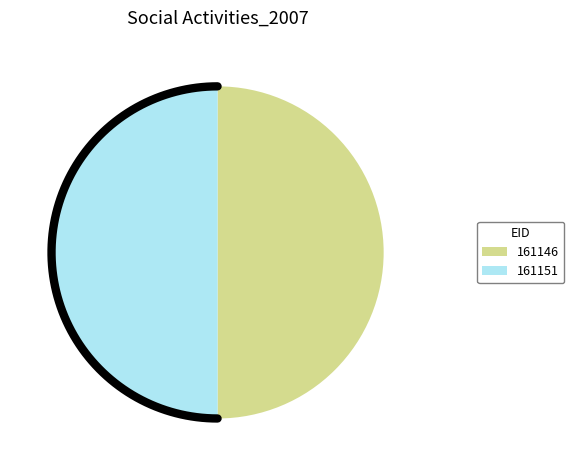

What is the smallest slice in the pie chart?

161146